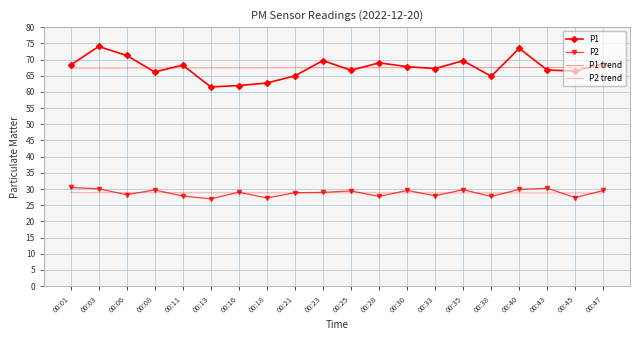

At which category does P1 reach its first local valley?

00:08